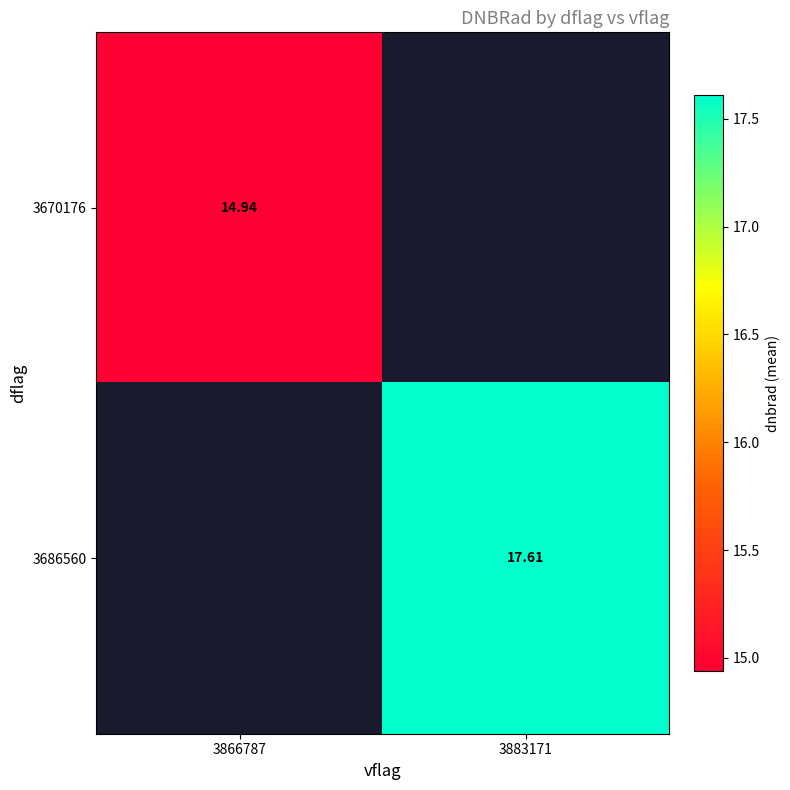

Rank the categories by 3686560 value from lowest to highest.

3866787, 3883171